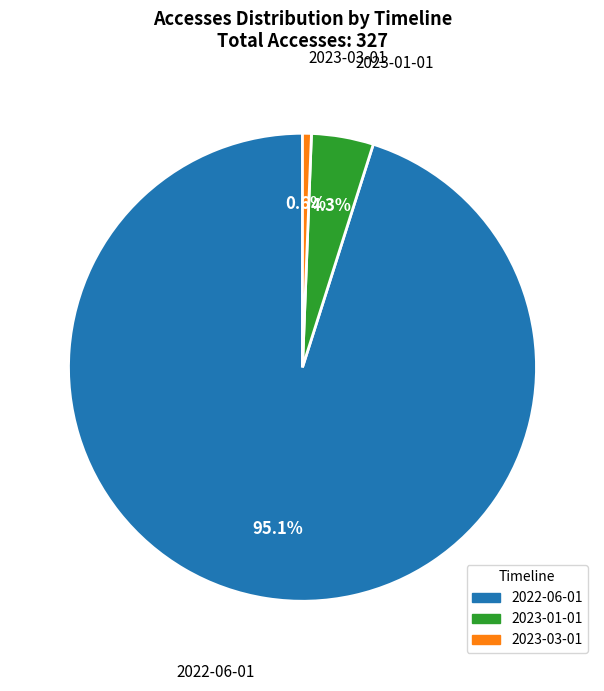

To the nearest percent, what percentage of the pie is 2023-03-01?

1%